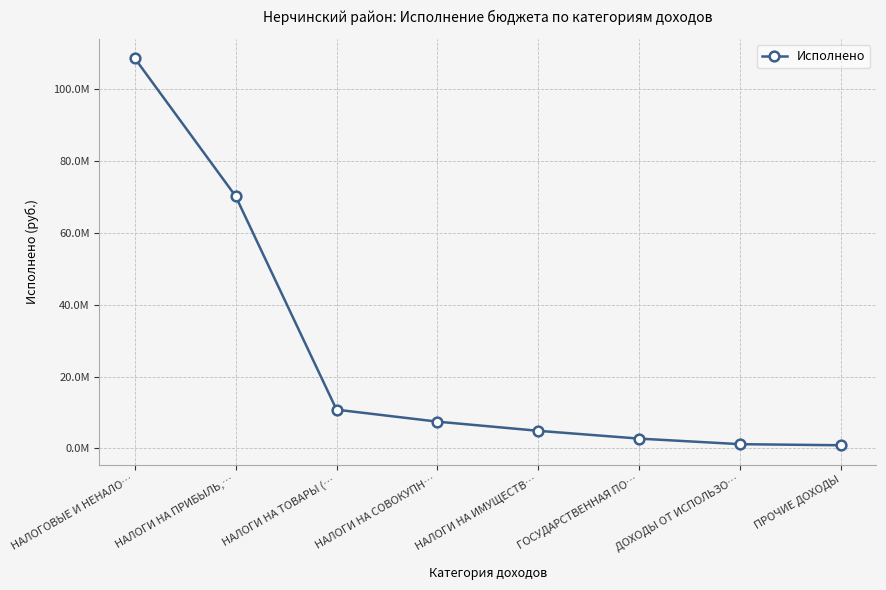

How many lines are shown in the chart?

1